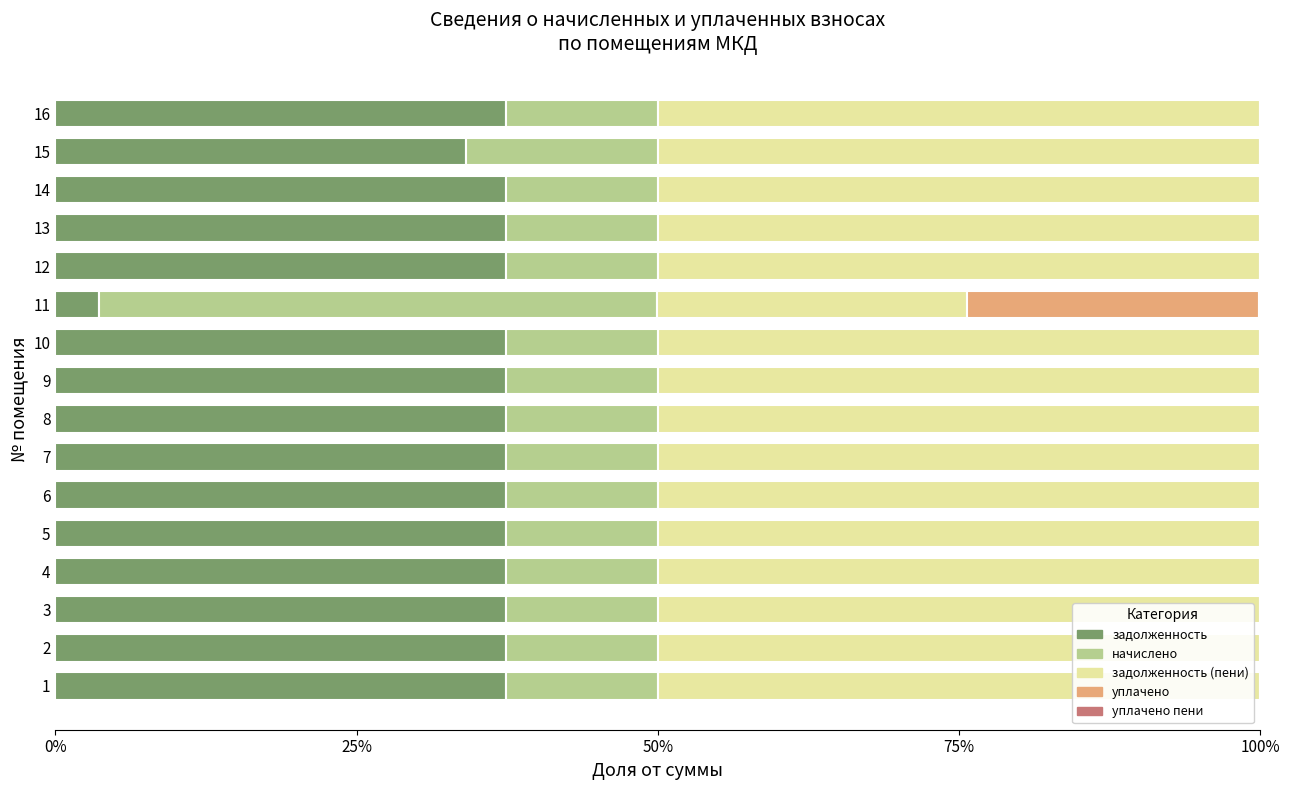

What is the maximum value for задолженность?

37.4